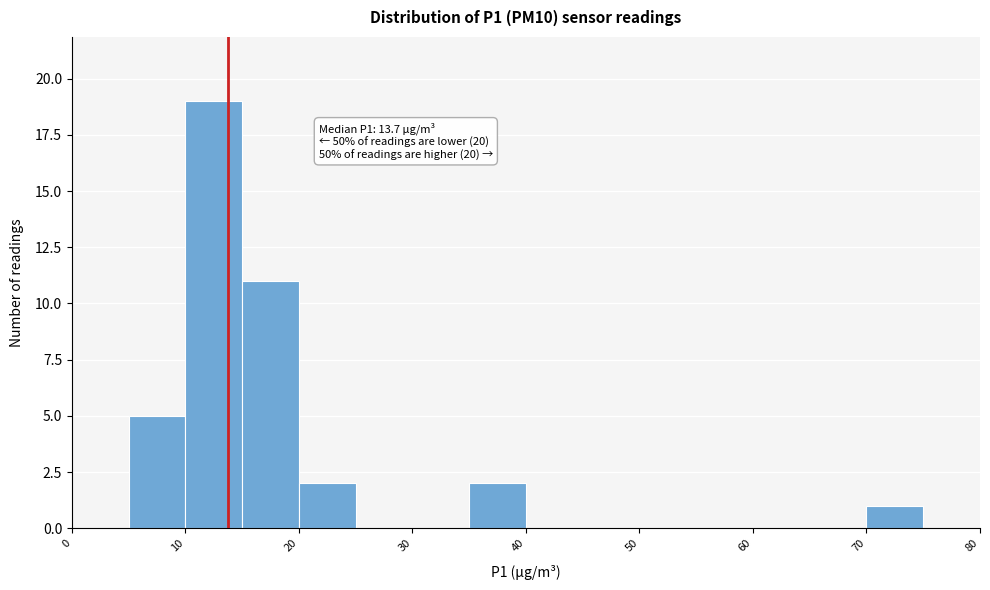

Which range on the x-axis has the tallest bar?

10 to 15